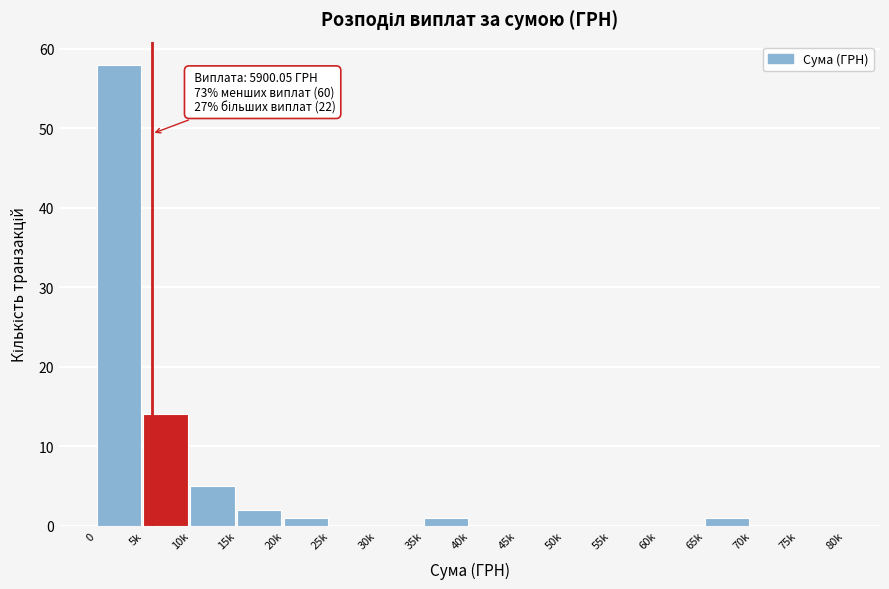

Reading right to left, what are all the values shown in this chart?

75k=0	70k=0	65k=1	60k=0	55k=0	50k=0	45k=0	40k=0	35k=1	30k=0	25k=0	20k=1	15k=2	10k=5	5k=14	0=58